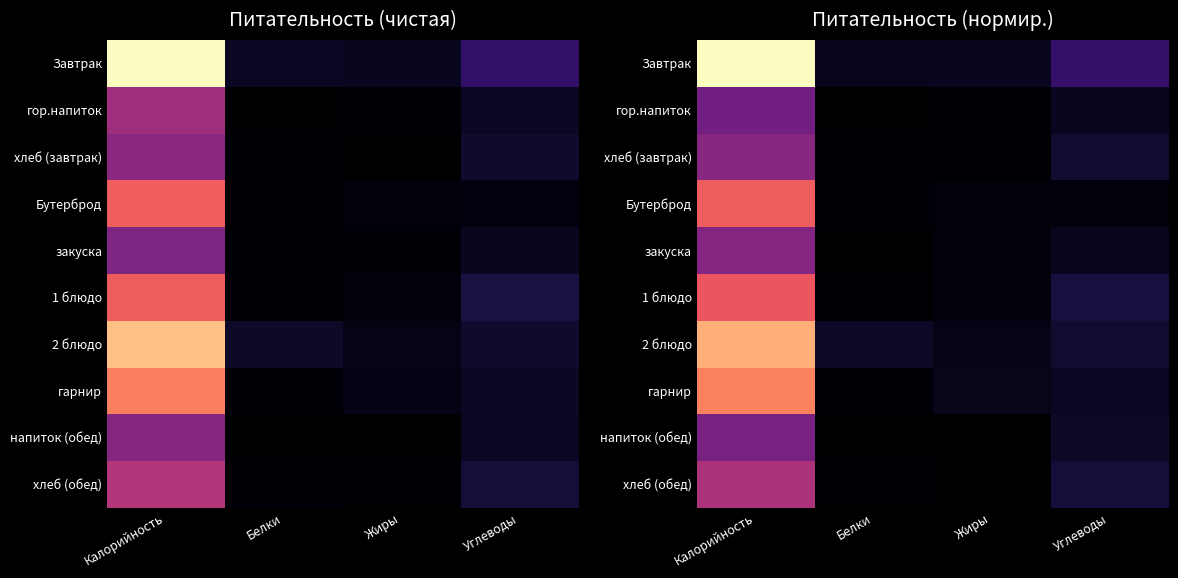

Which category has the lowest value across all series?

Белки